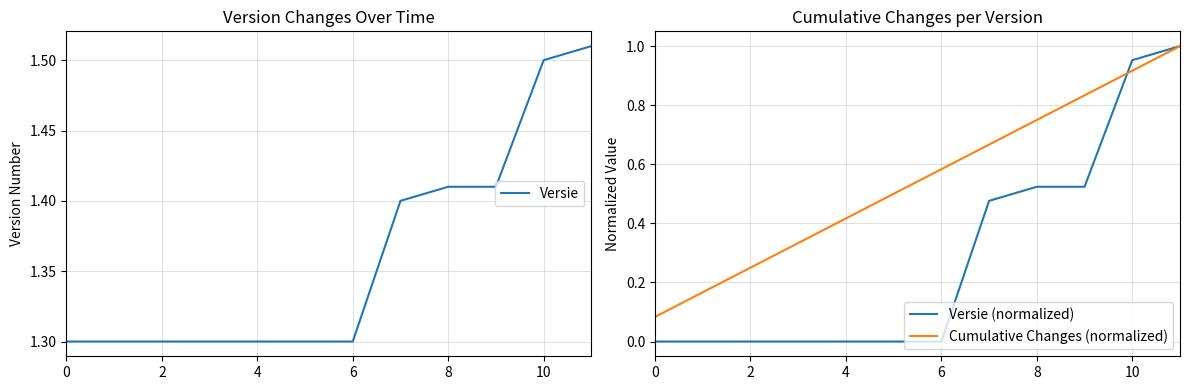

How many data points does each series have?

12